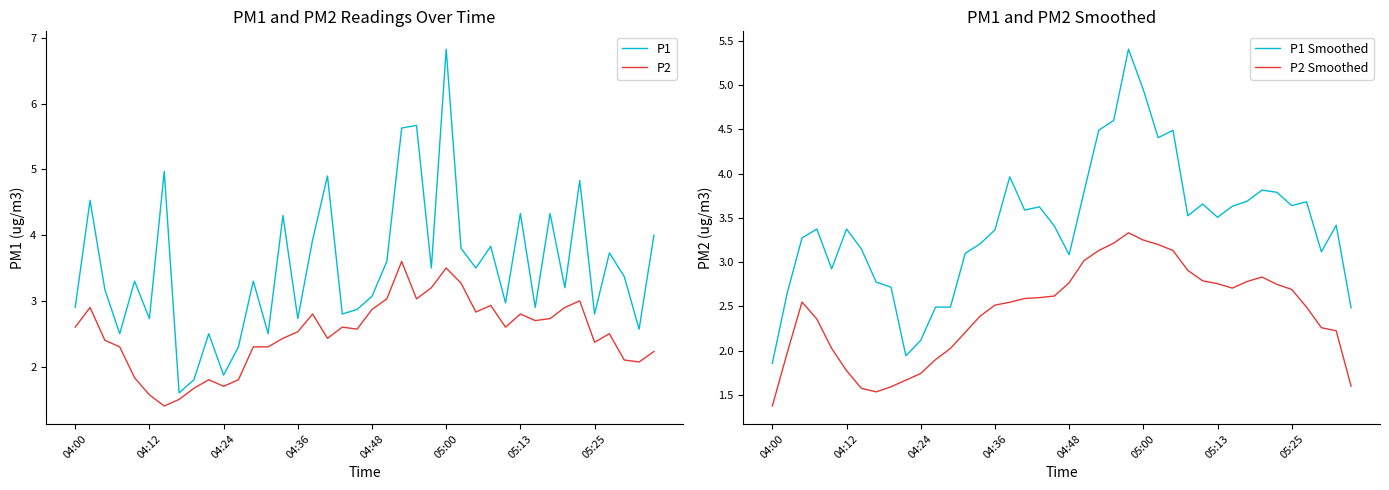

What is the spread (max minus min) of values at 17?

2.5